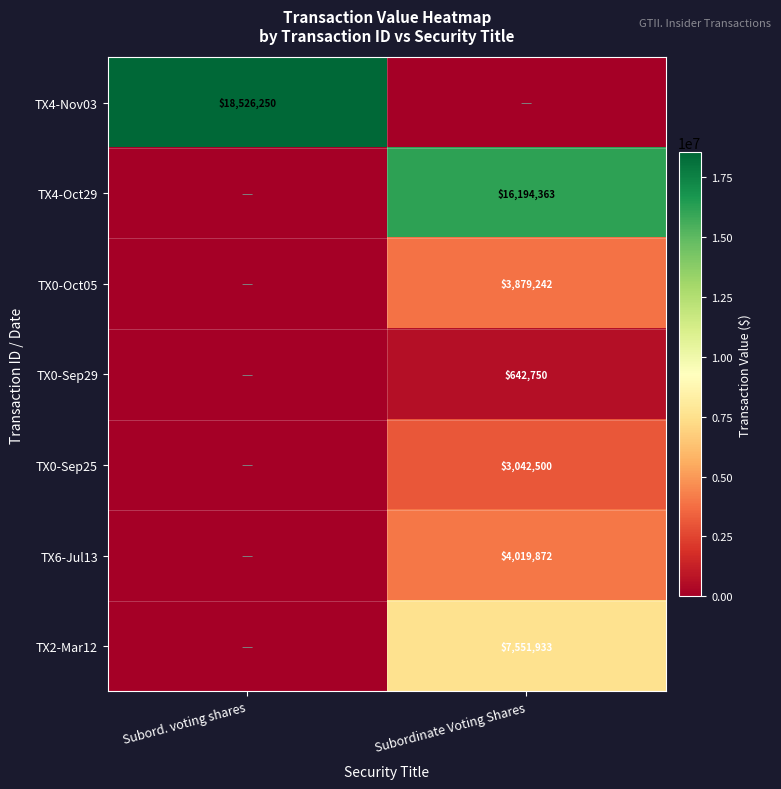

The value of TX4-Oct29 at Subordinate Voting Shares is 16194363. True or false?

True